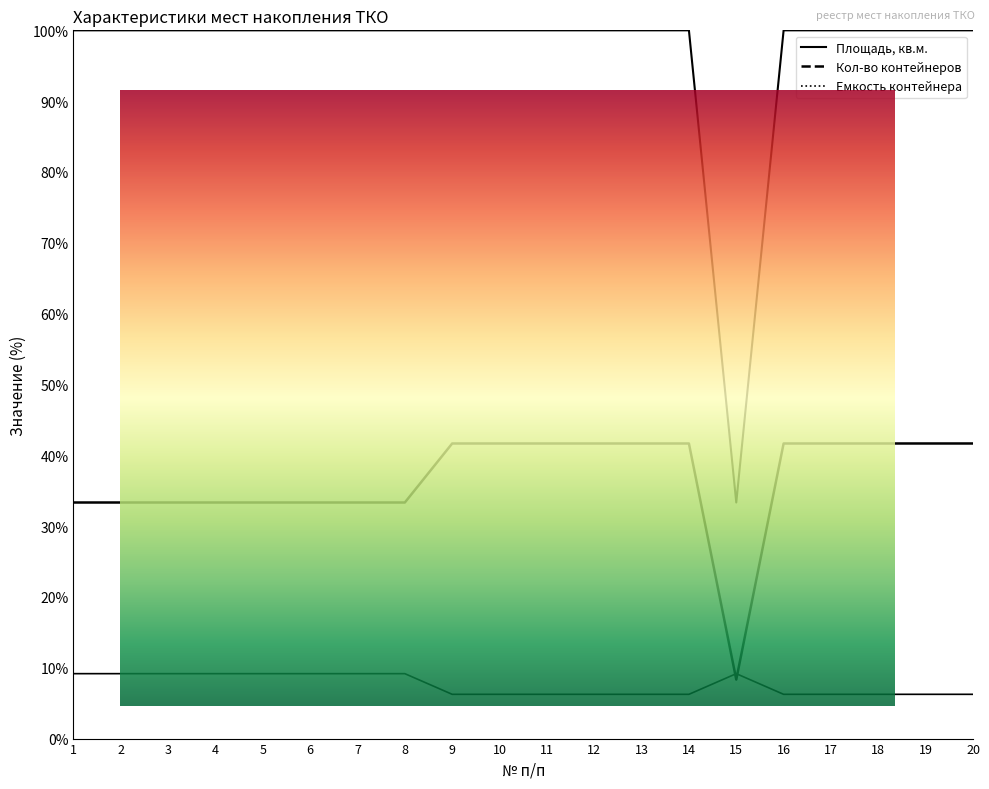

List the series in order of their peak value, highest first.

Площадь, кв.м., Кол-во контейнеров, Емкость контейнера